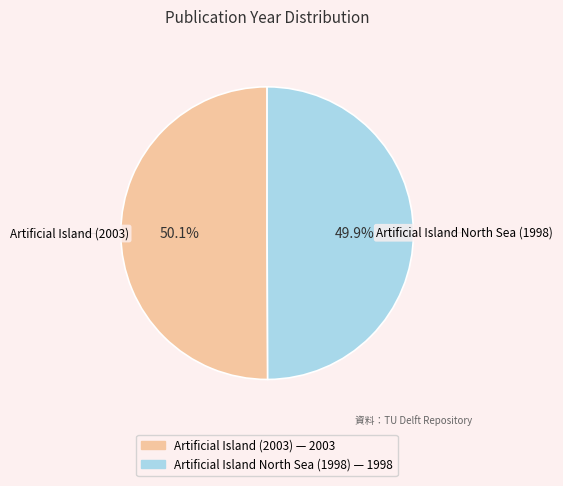

Is there a majority slice in this chart?

Yes